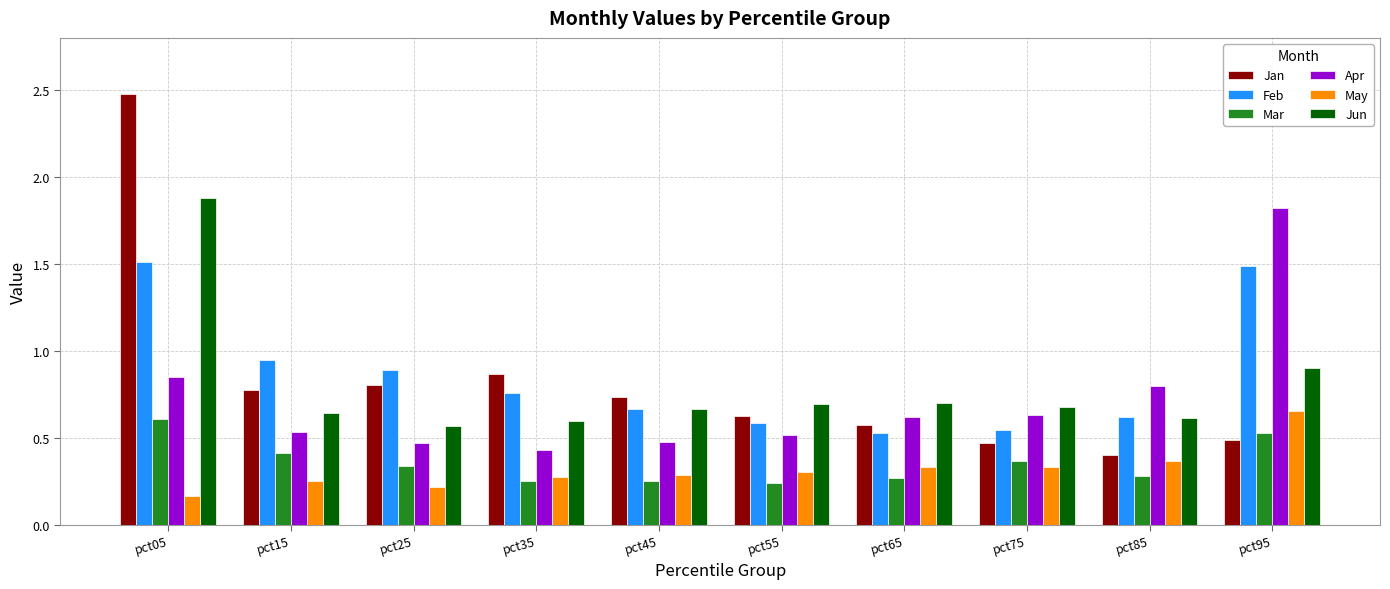

What is the maximum value for Apr?

1.8